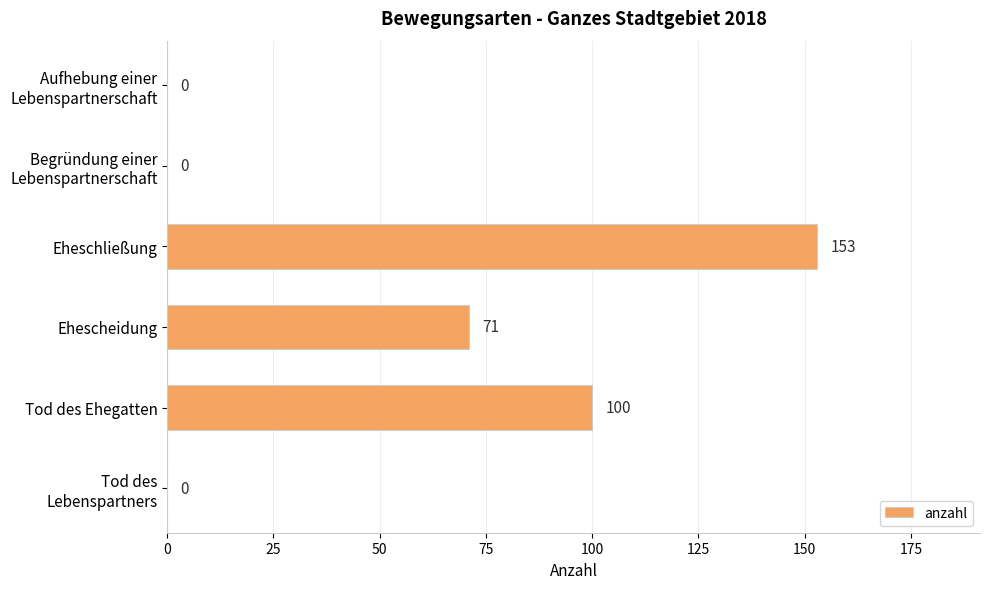

Which label corresponds to the largest value in the chart?

Eheschließung